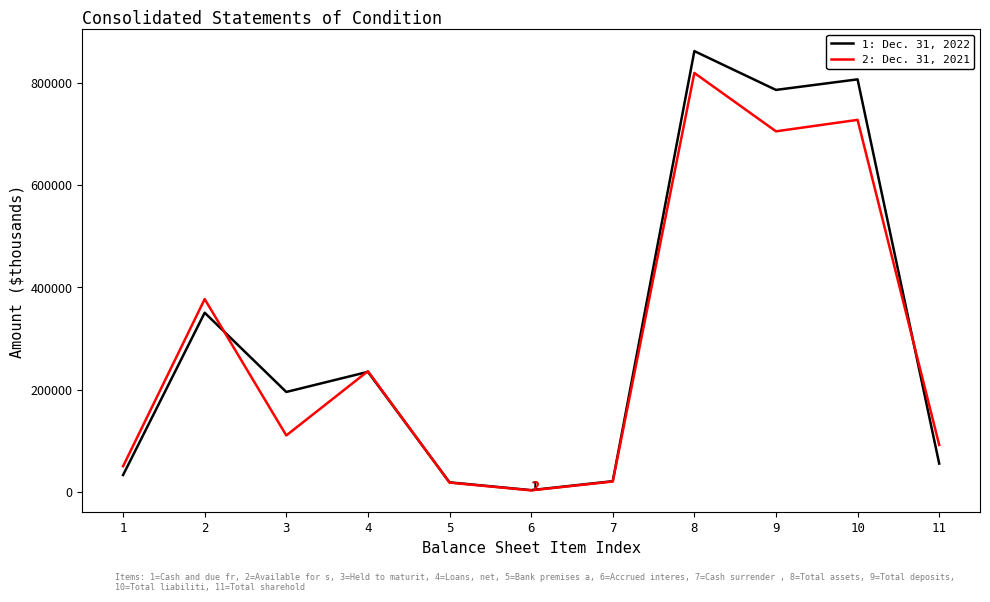

What is the maximum value shown in the chart?

861639